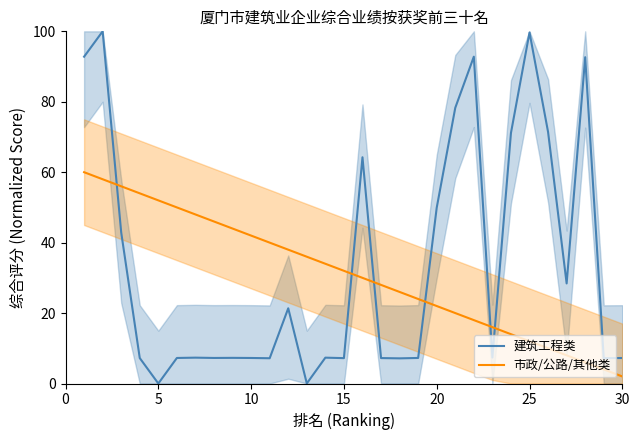

What are all the series names shown in the legend?

建筑工程类, 市政/公路/其他类